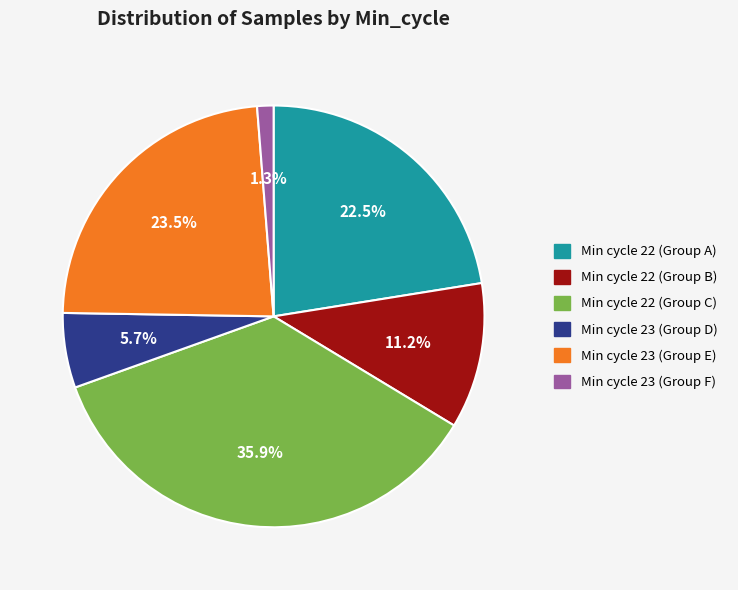

Is there any slice that represents more than half of the pie?

No